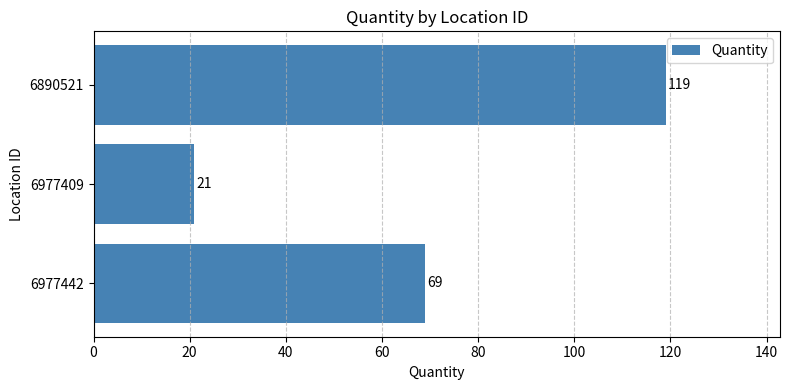

What is the ratio of the value at 6890521 to the value at 6977409?

5.7